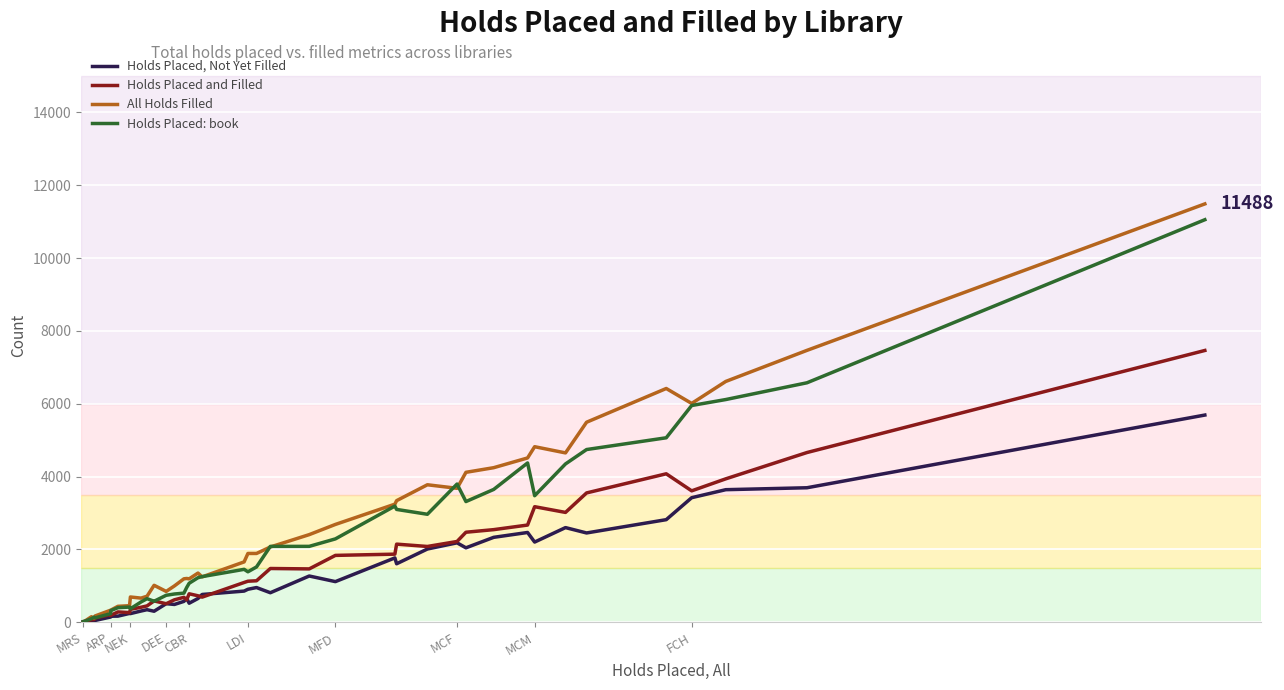

Is this an area chart (filled region under the line)?

No